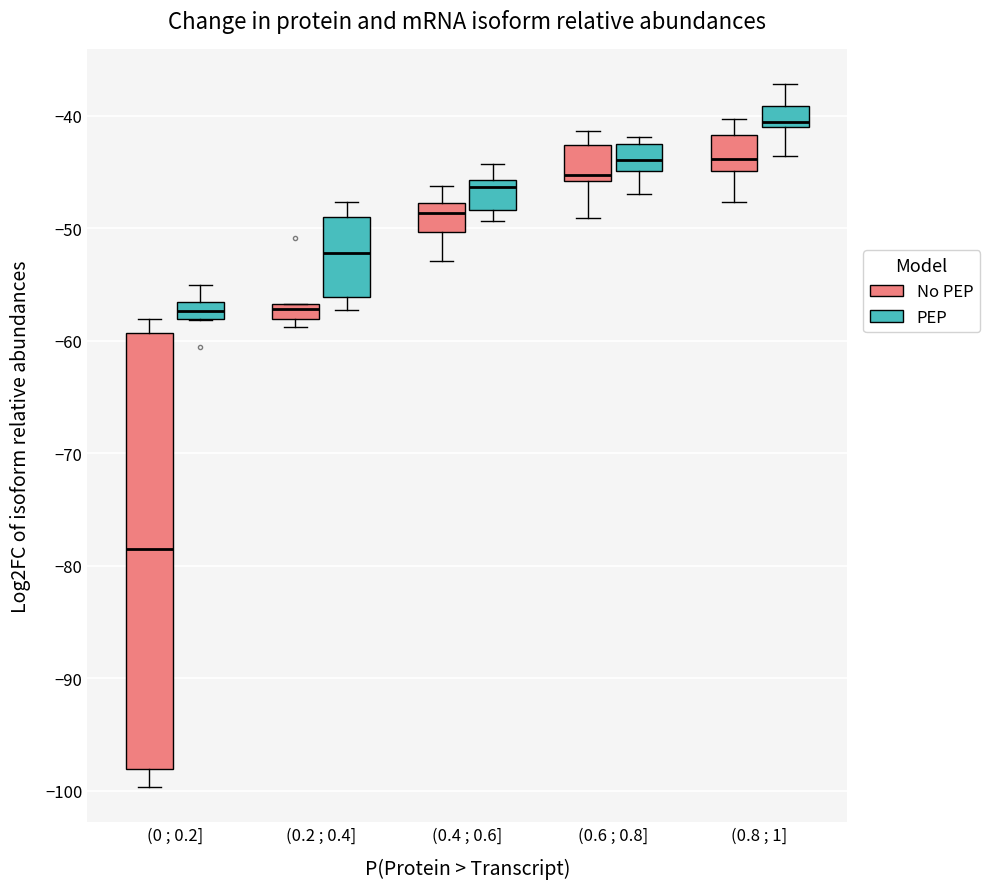

Which box is the tallest, from its lower edge to its upper edge?

(0 ; 0.2] (No PEP)